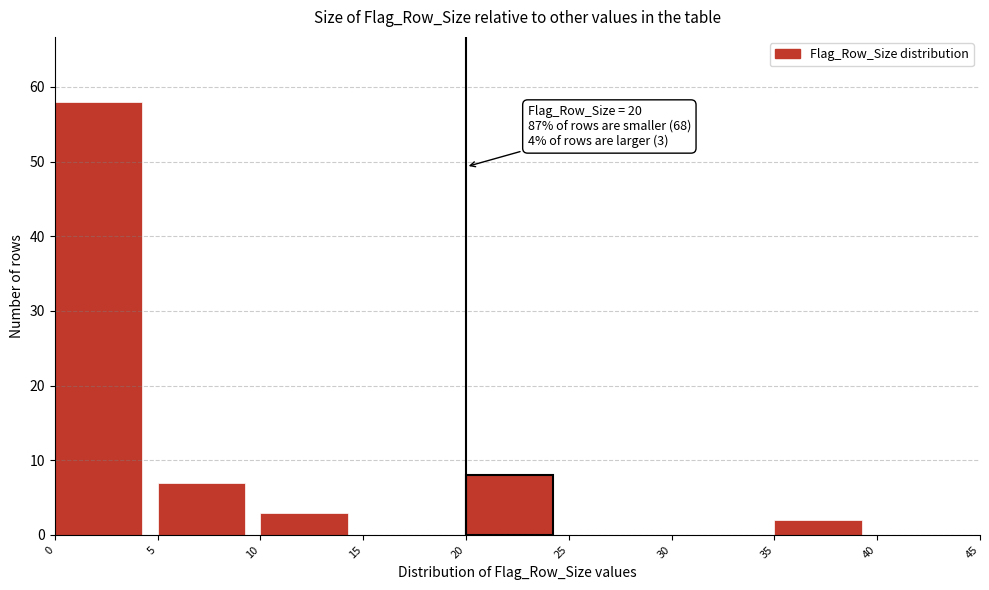

Over which range of the x-axis is the bar tallest?

0 to 5